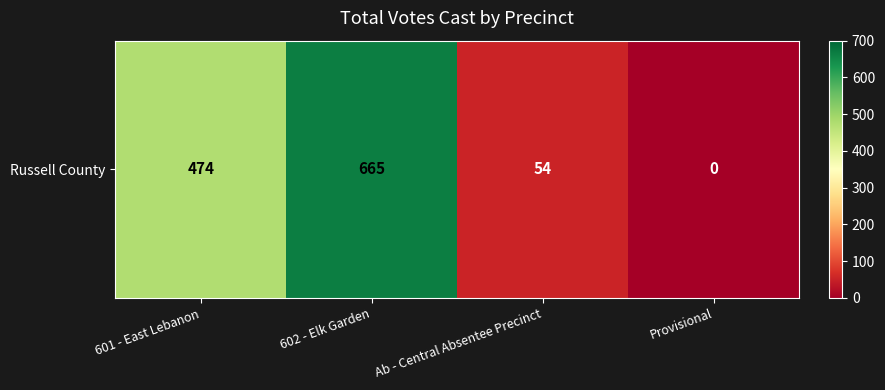

Rank the categories by value from lowest to highest.

Provisional, Ab - Central Absentee Precinct, 601 - East Lebanon, 602 - Elk Garden